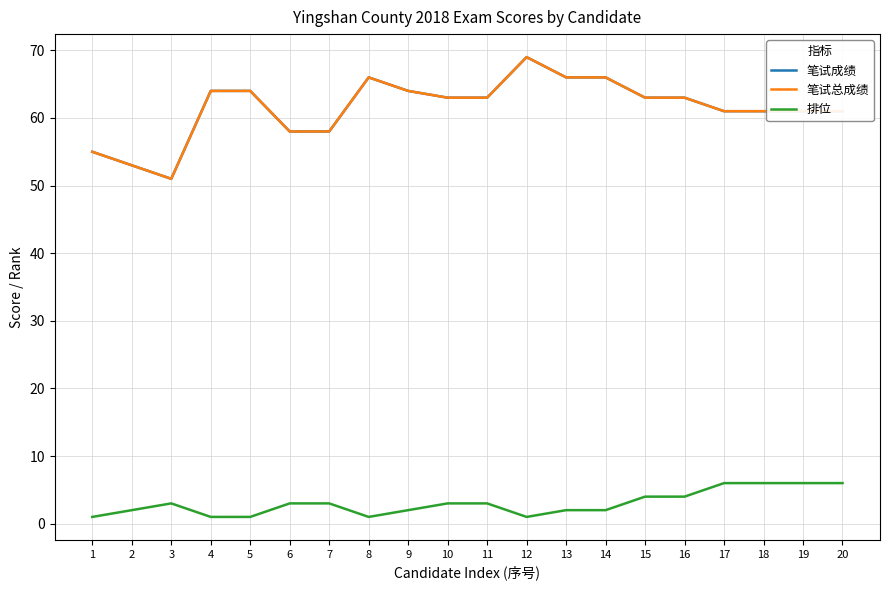

How many interior local peaks does the 笔试成绩 series have?

2